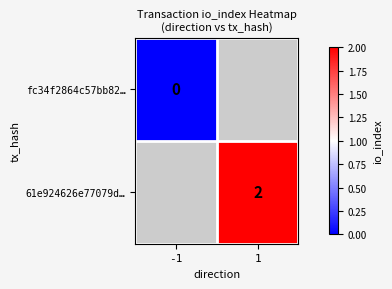

At how many categories does at least one series exceed 0?

1